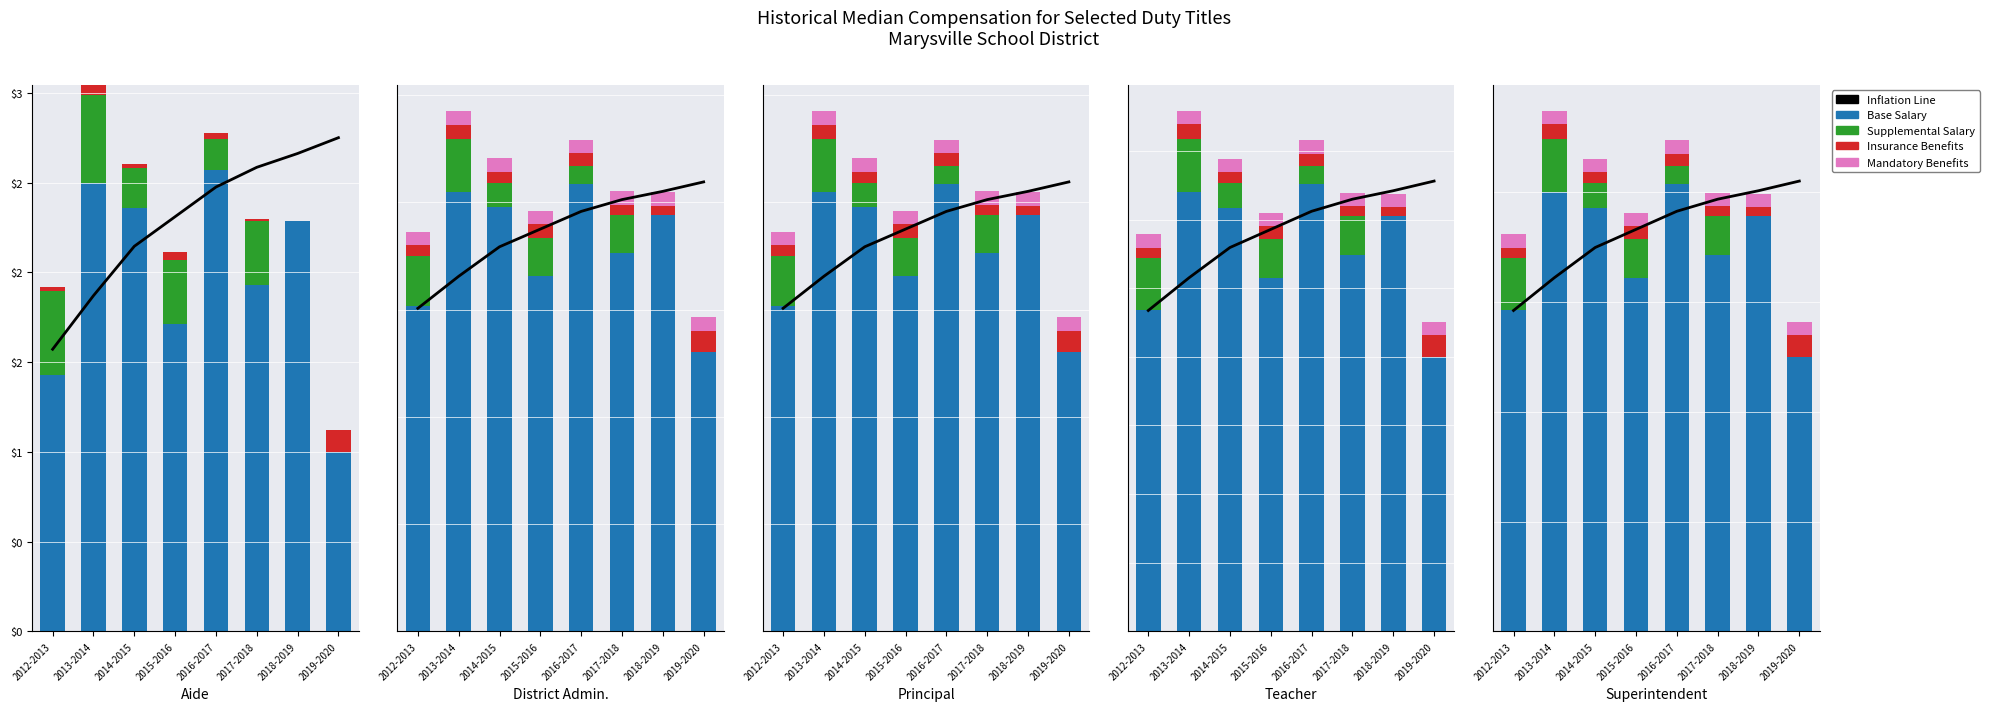

What is the label of the 5th bar from the right?

2015-2016